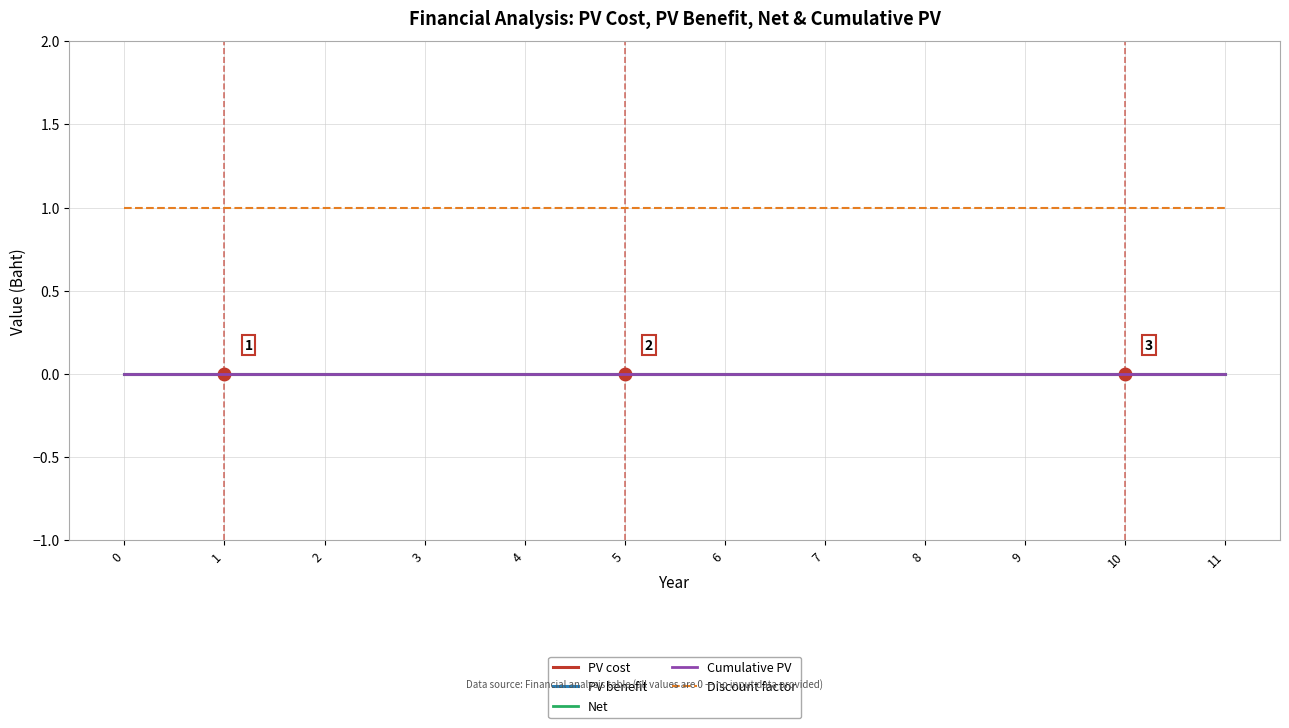

Does the chart have visible grid lines?

Yes